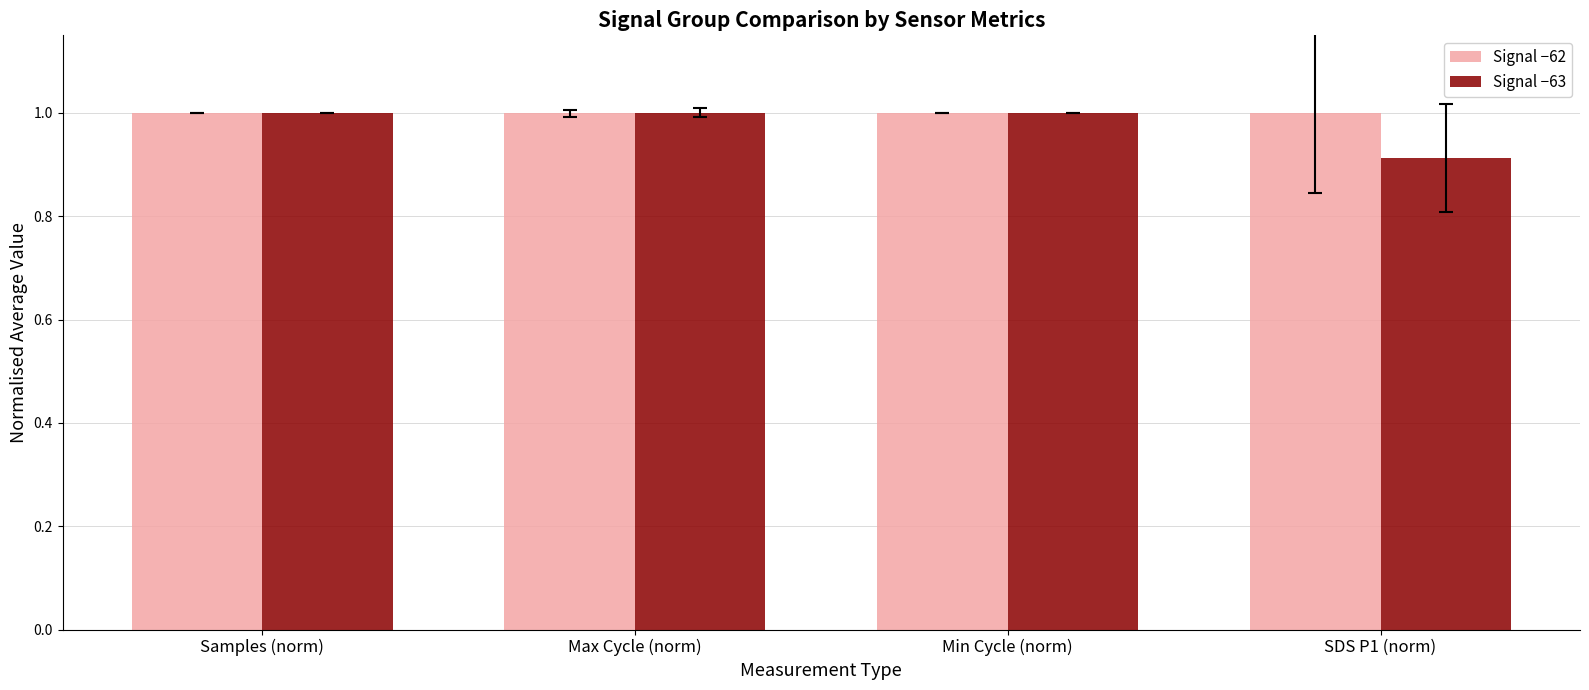

The value of Signal −62 at SDS P1 (norm) is 1.5. True or false?

False